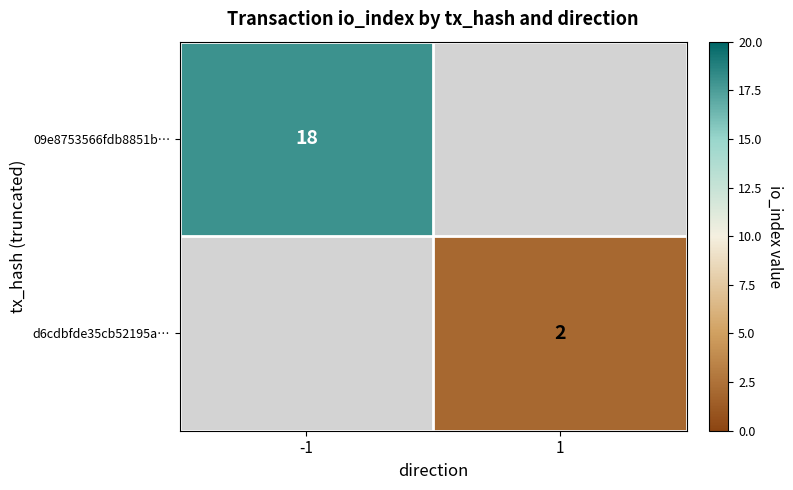

True or false: 09e8753566fdb8851b… has a value of 9 at -1.

False